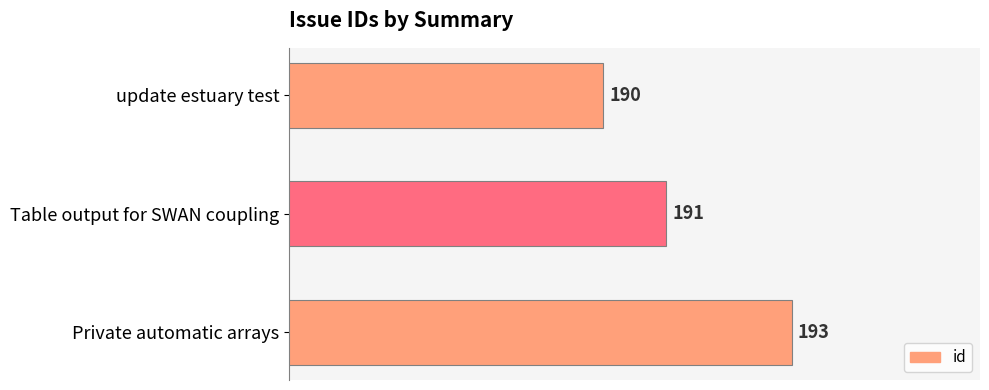

What is the difference between the maximum and minimum values?

3